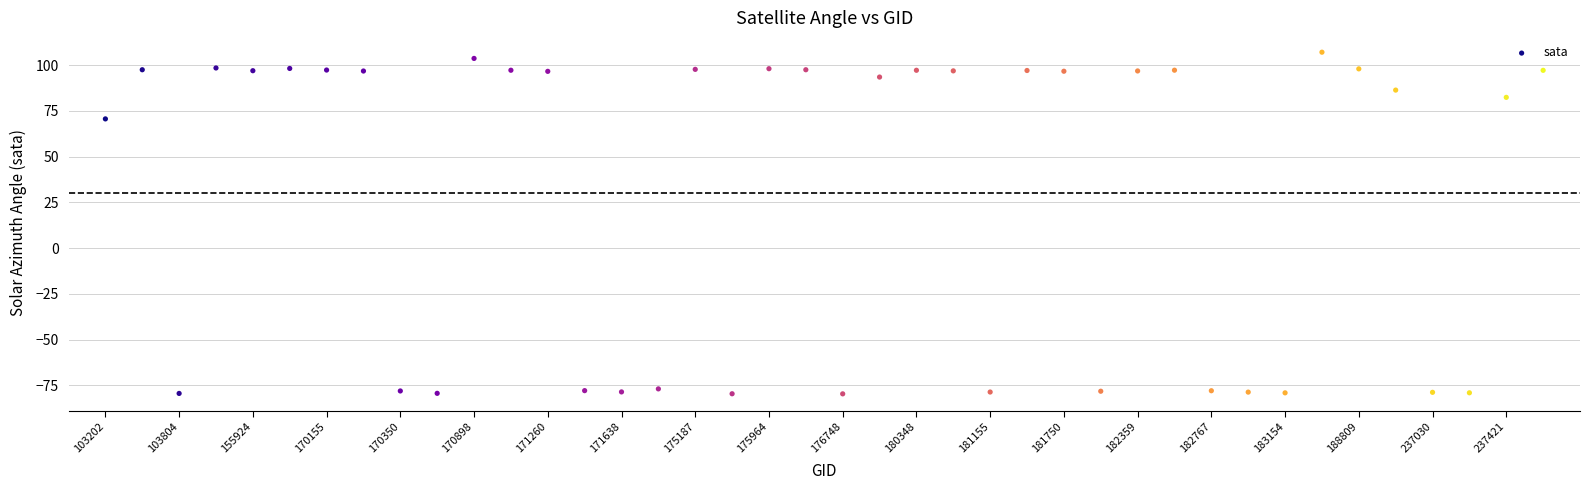

What is the range of Y values (max minus min)?

186.7